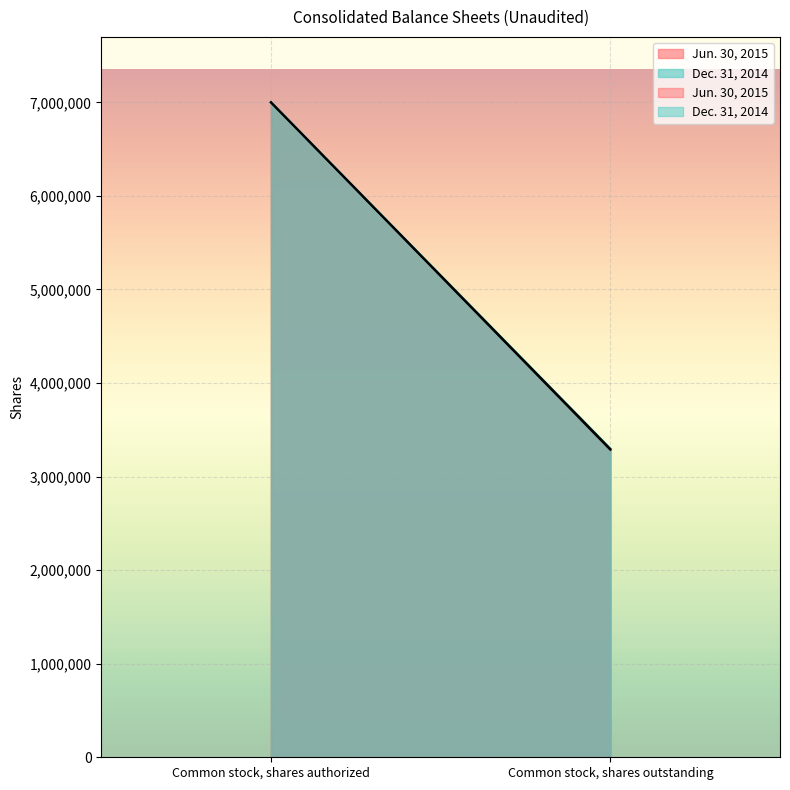

What is the difference between the maximum and minimum values in the Jun. 30, 2015 series?

3713049